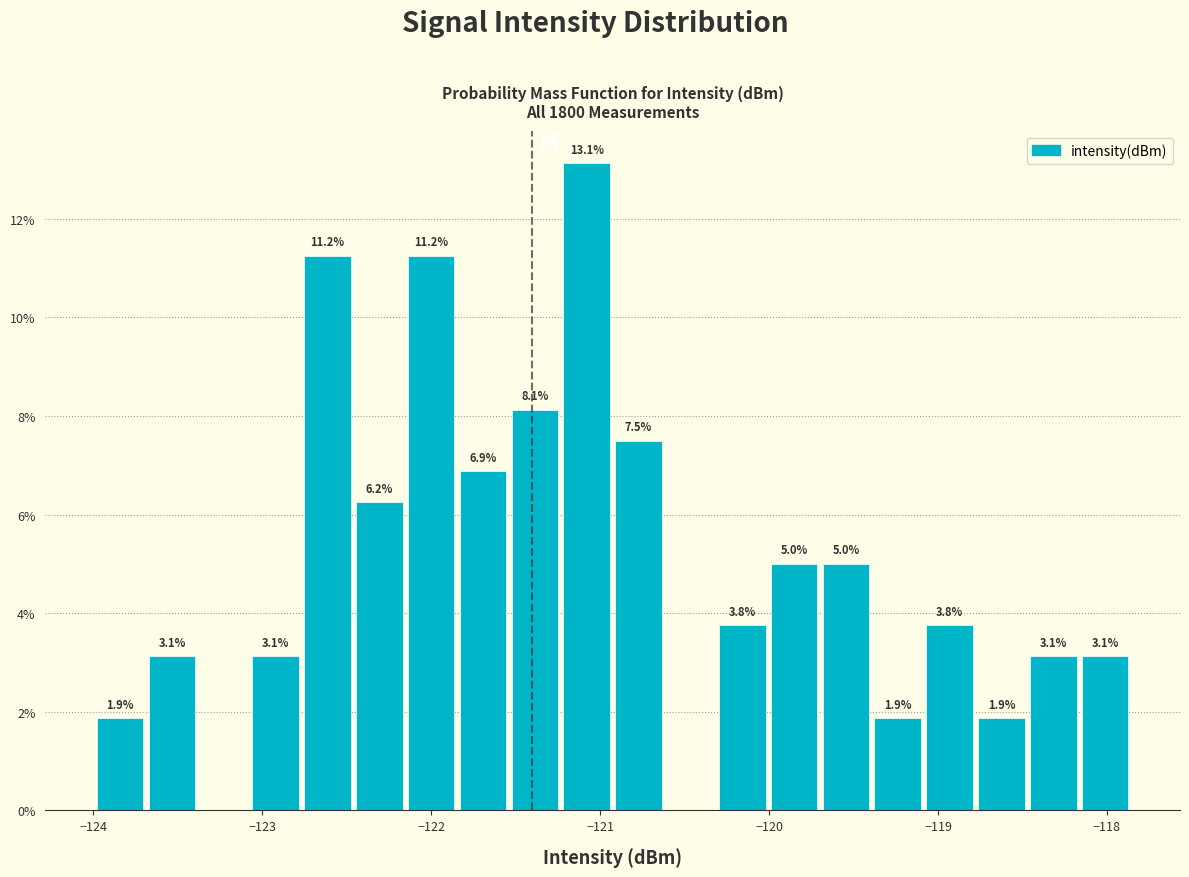

Around what value on the x-axis is the tallest bar? Give the approximate position of its centre, as read against the axis.

-121.1